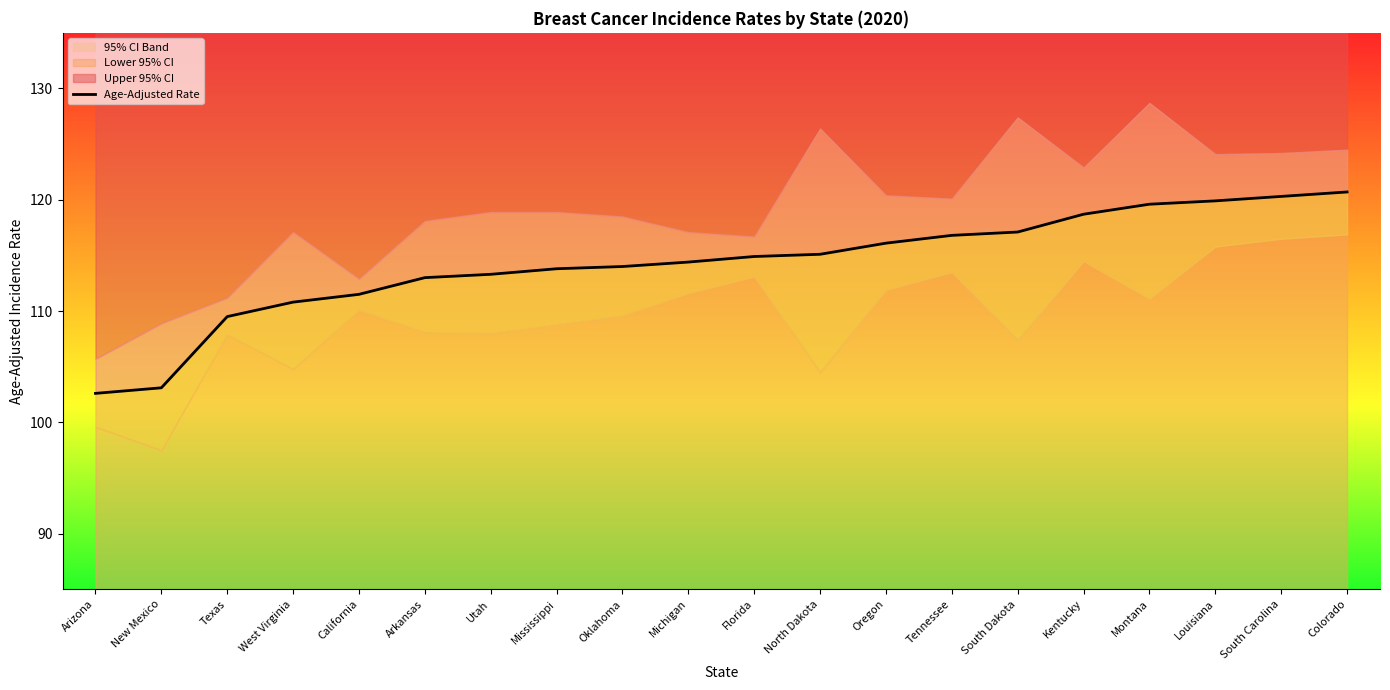

True or false: the data shows 161.3 at Texas.

False